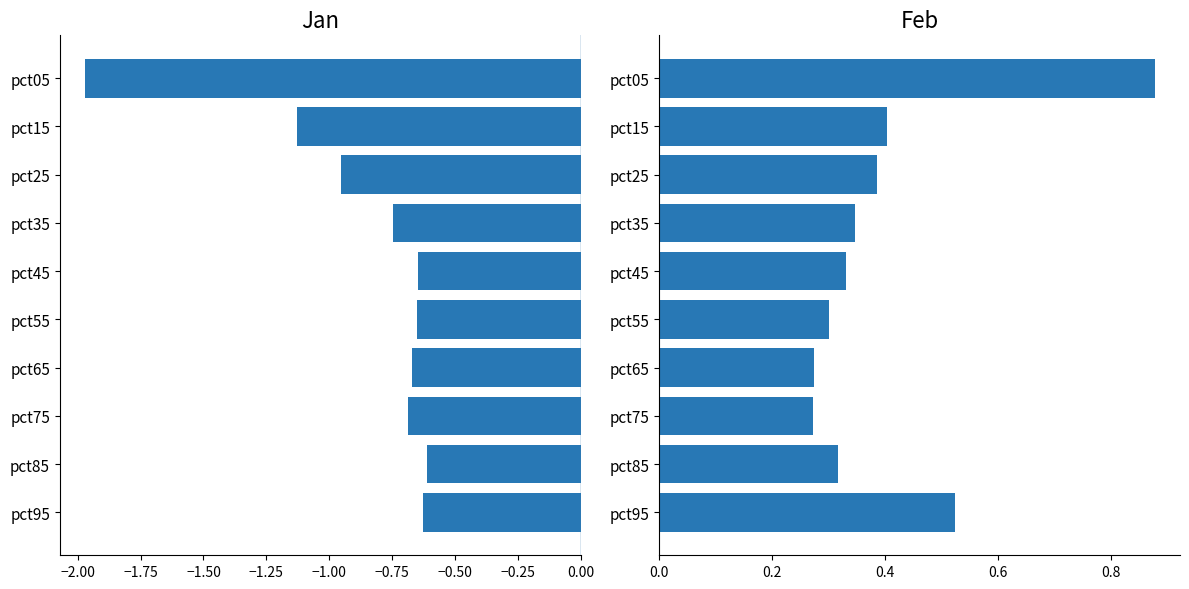

What is the sum of all Jan values?

-8.7